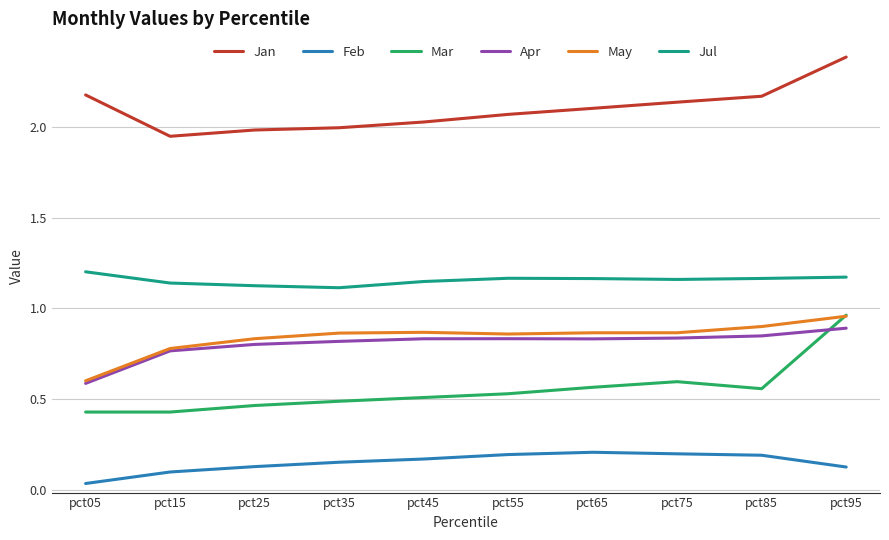

The Jan series shows 1.0 at pct35. True or false?

False